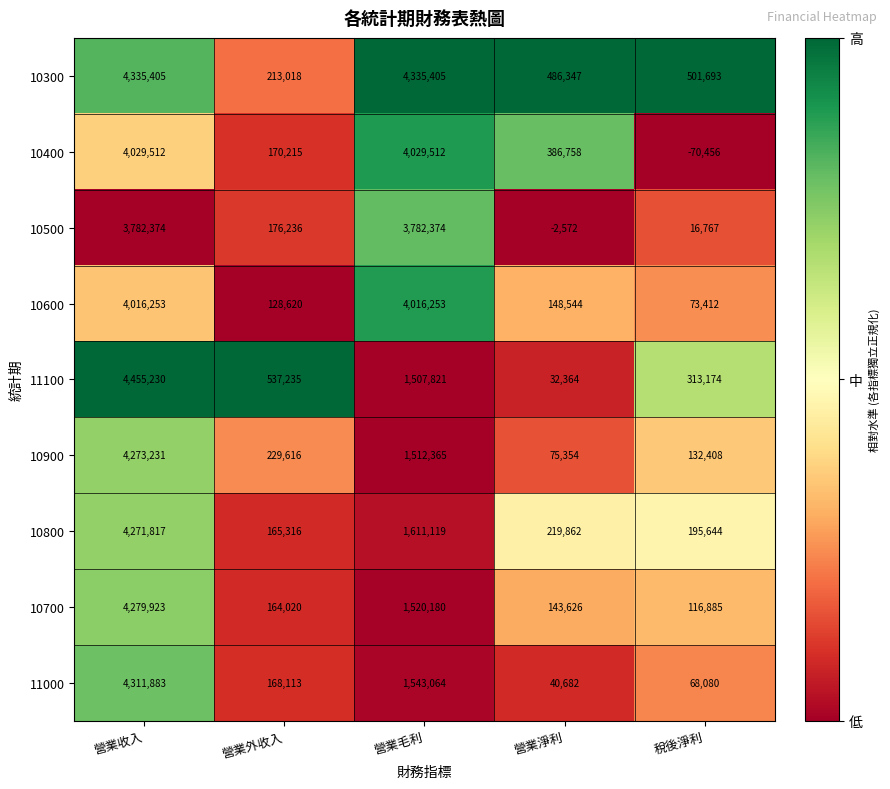

How many values in the 11000 series are below 168113?

2